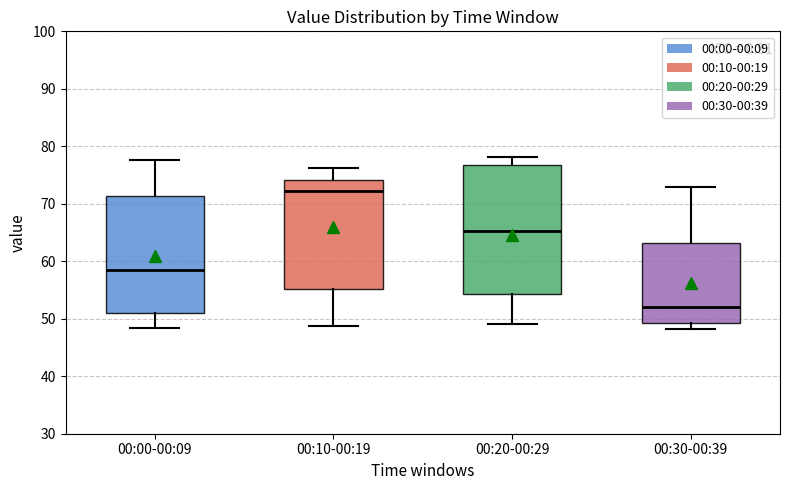

Reading left to right, read every box against the y-axis: the position of its median line, the range the box covers, and the ends of its whiskers. The values are not printed on the chart, so give them approximately, as read against the axis.

00:00-00:09: median 58, box 51 to 71, whiskers 48 to 78
00:10-00:19: median 72, box 55 to 74, whiskers 49 to 76
00:20-00:29: median 65, box 54 to 77, whiskers 49 to 78
00:30-00:39: median 52, box 49 to 63, whiskers 48 to 73